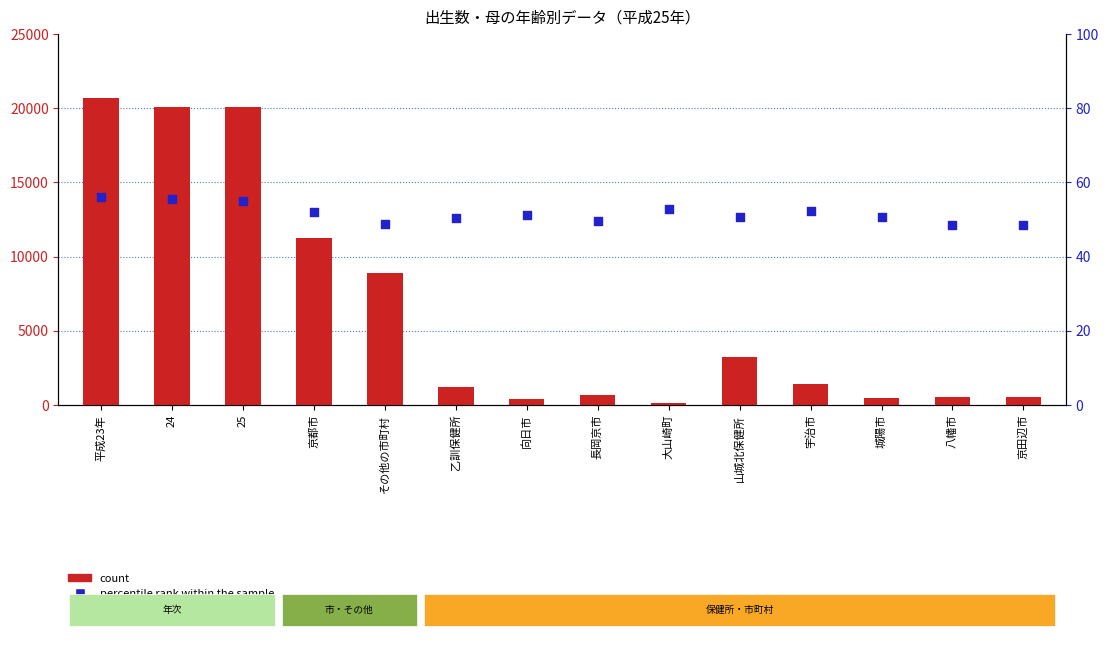

Is the value of count at 平成23年 greater than the value of percentile rank within the sample at 24?

Yes